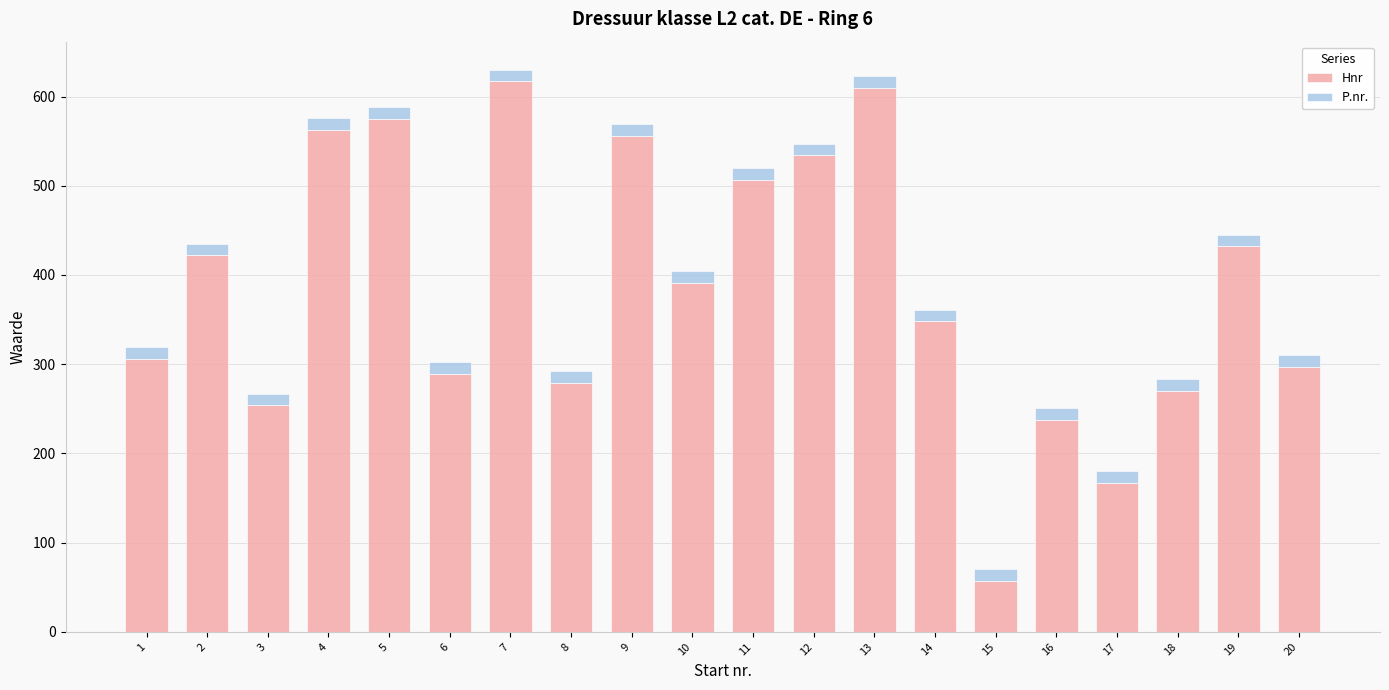

What is the average value of the Hnr series?

386